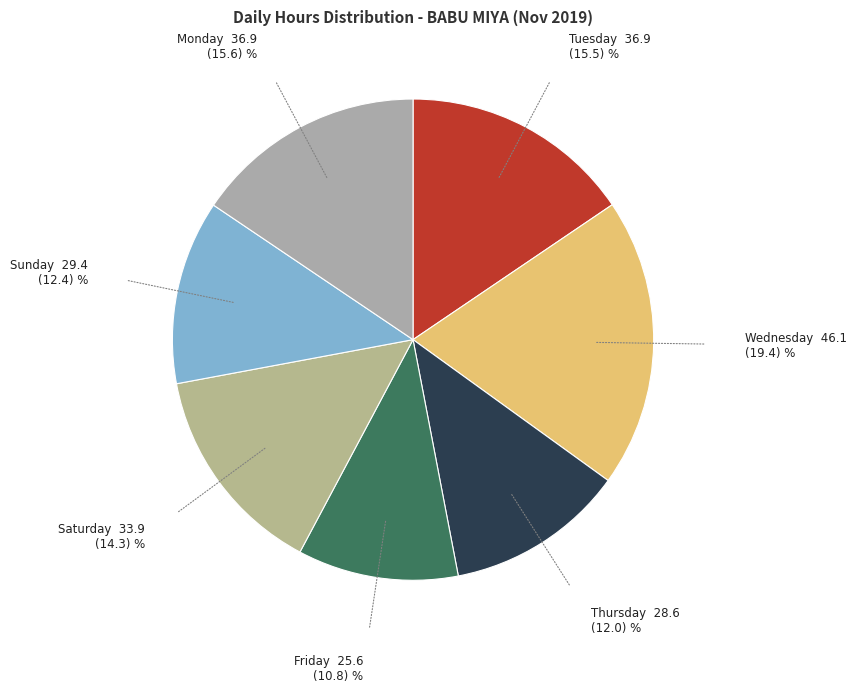

Is there any slice that represents more than half of the pie?

No